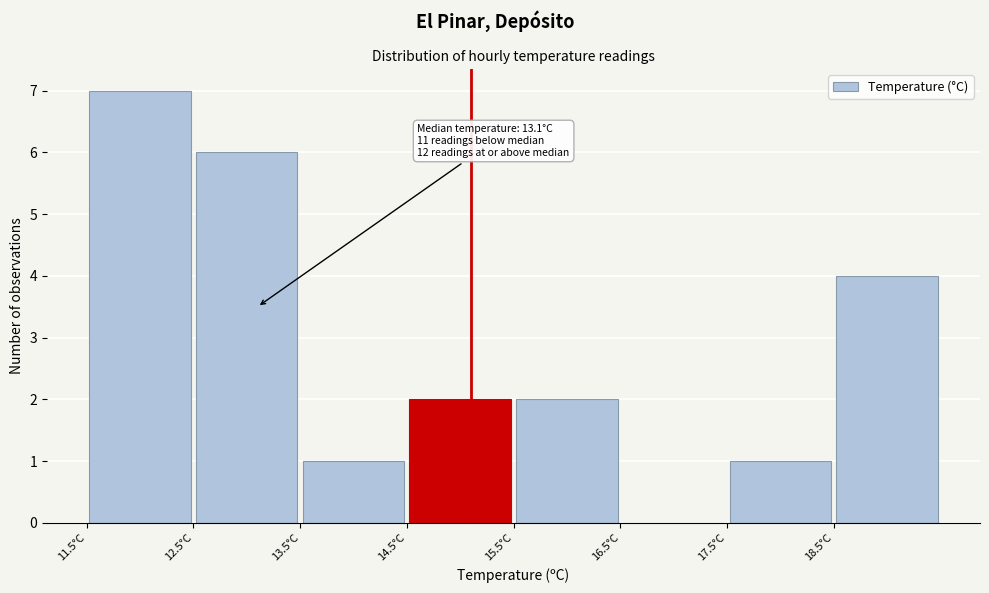

Which range on the x-axis has the tallest bar?

11.5 to 12.5